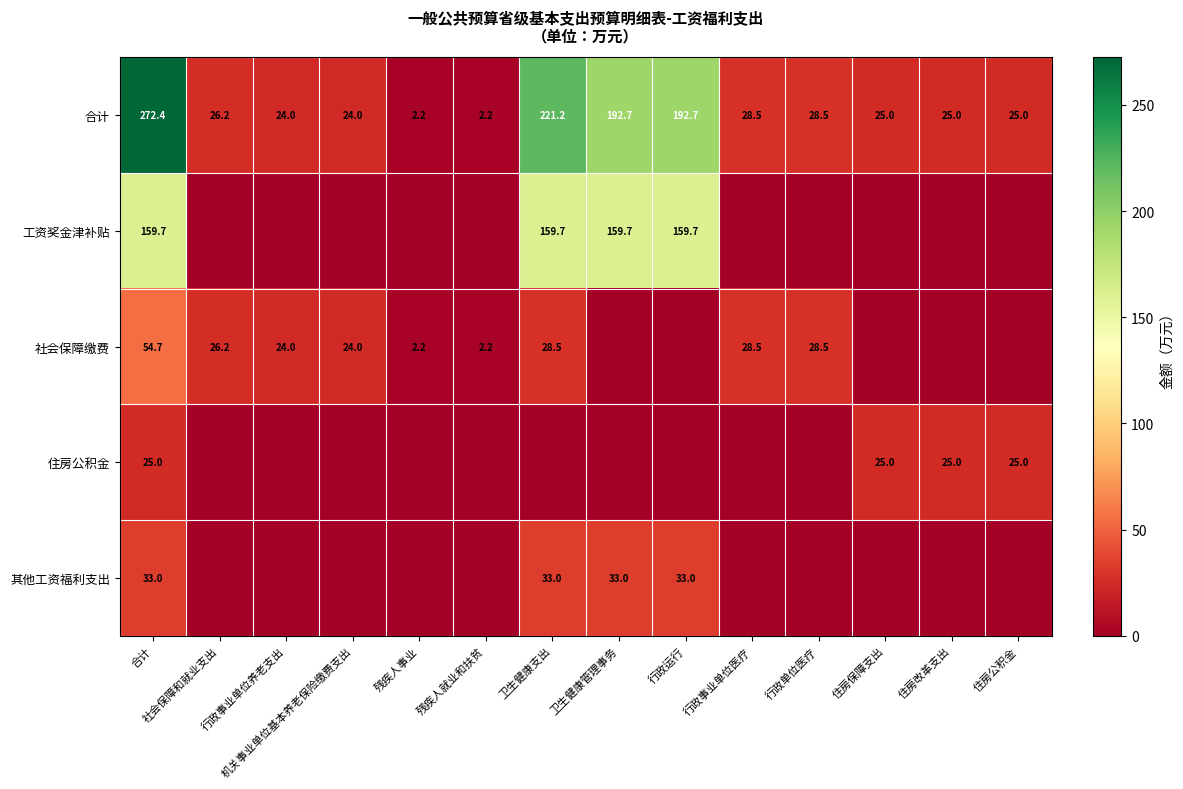

What is the difference between the maximum and second lowest values in the 合计 series?

270.2